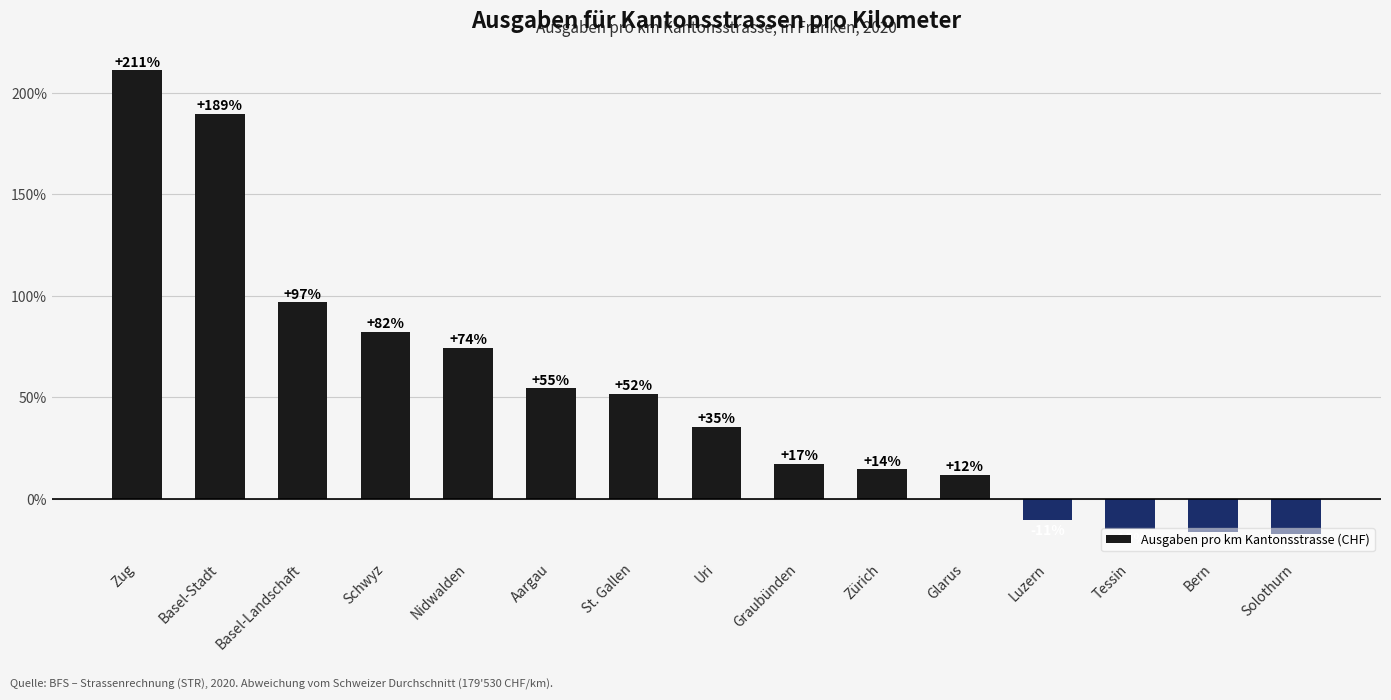

Where is the data nearest to the value 96?

Basel-Landschaft